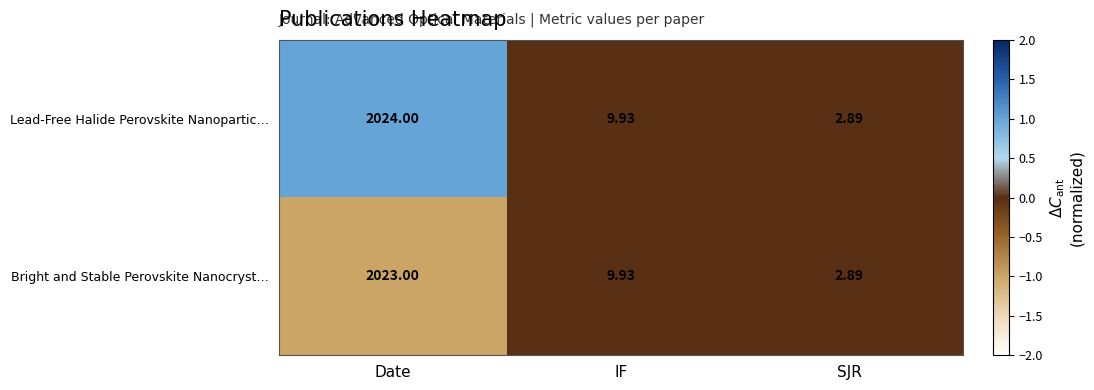

Which series has the largest range (max minus min)?

Lead-Free Halide Perovskite Nanopartic…